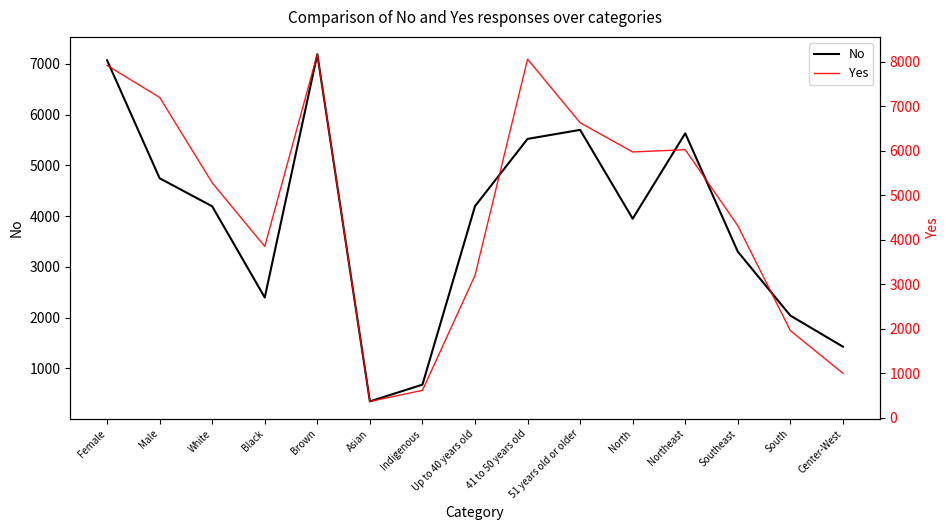

Reading left to right, what are all the values shown in this chart?

No: Female=7069	Male=4745	White=4193	Black=2397	Brown=7187	Asian=351	Indigenous=681	Up to 40 years old=4196	41 to 50 years old=5520	51 years old or older=5698	North=3949	Northeast=5630	Southeast=3300	South=2041	Center-West=1429
Yes: Female=7916	Male=7198	White=5279	Black=3848	Brown=8167	Asian=365	Indigenous=613	Up to 40 years old=3197	41 to 50 years old=8057	51 years old or older=6628	North=5971	Northeast=6022	Southeast=4314	South=1956	Center-West=997